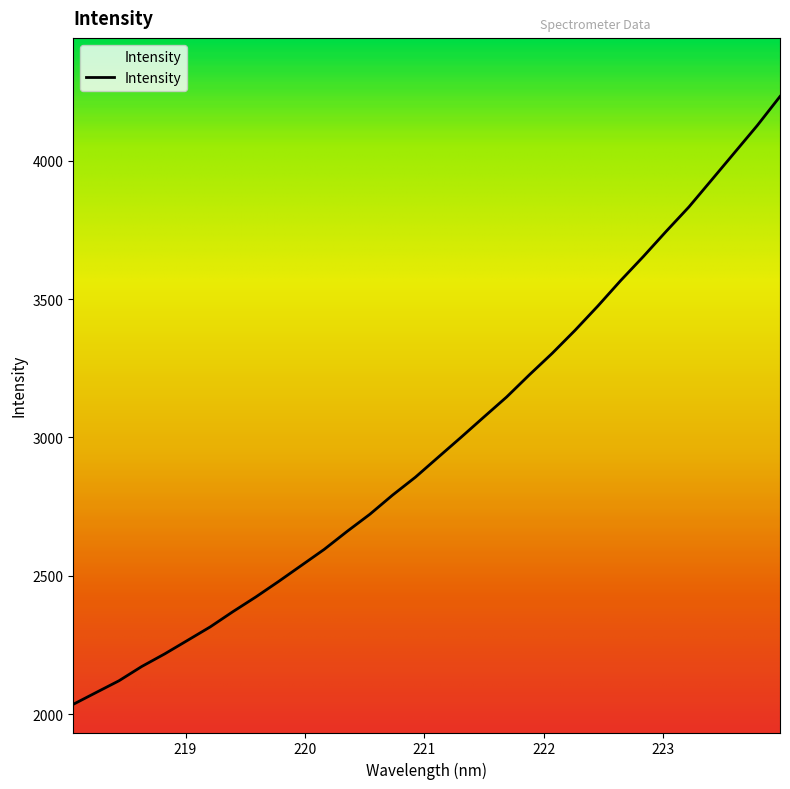

What is the label of the 4th point from the right?

223.408